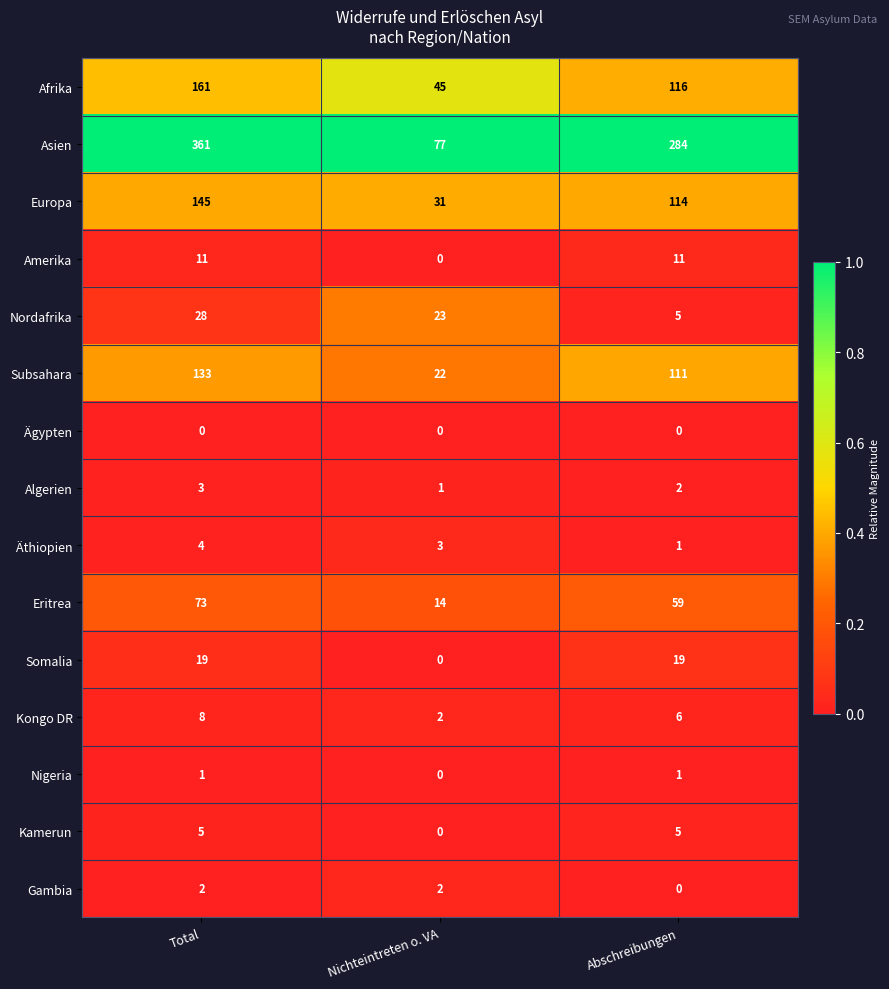

Which series has the largest range (max minus min)?

Asien